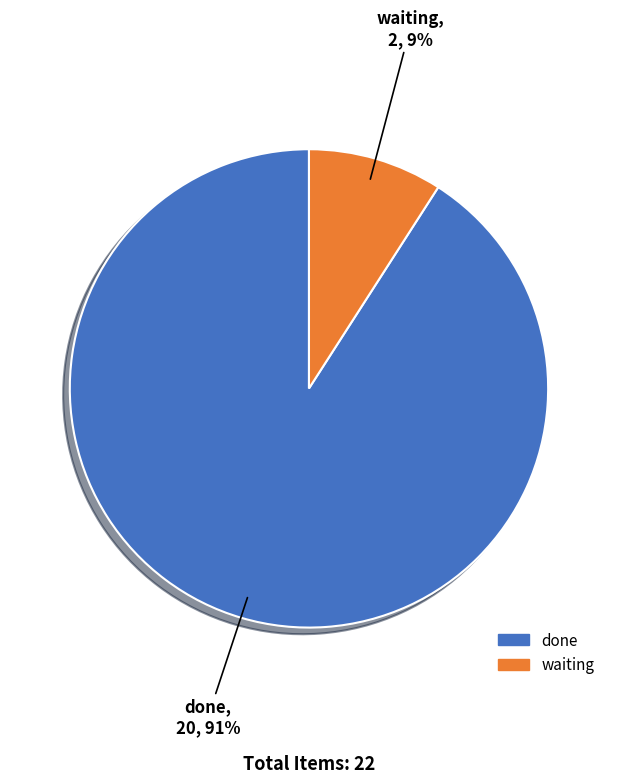

How many slices are in this pie chart?

2